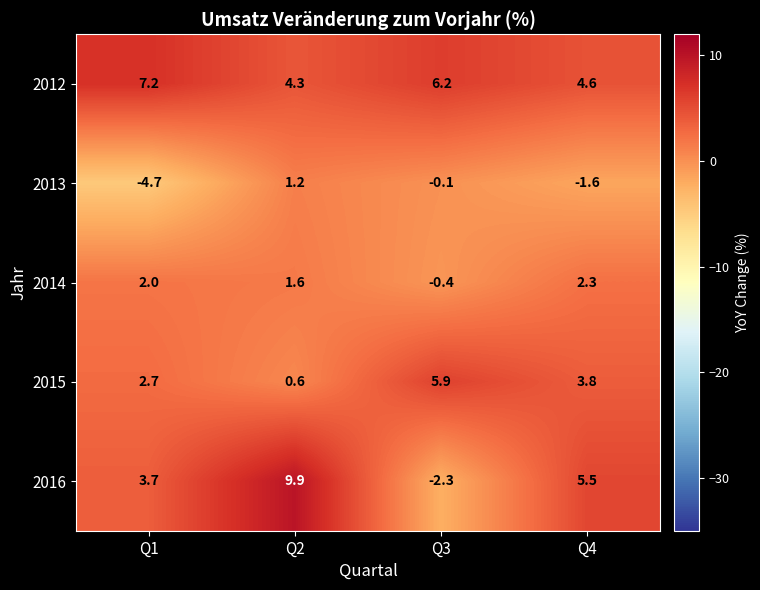

Which series has the largest range (max minus min)?

2016